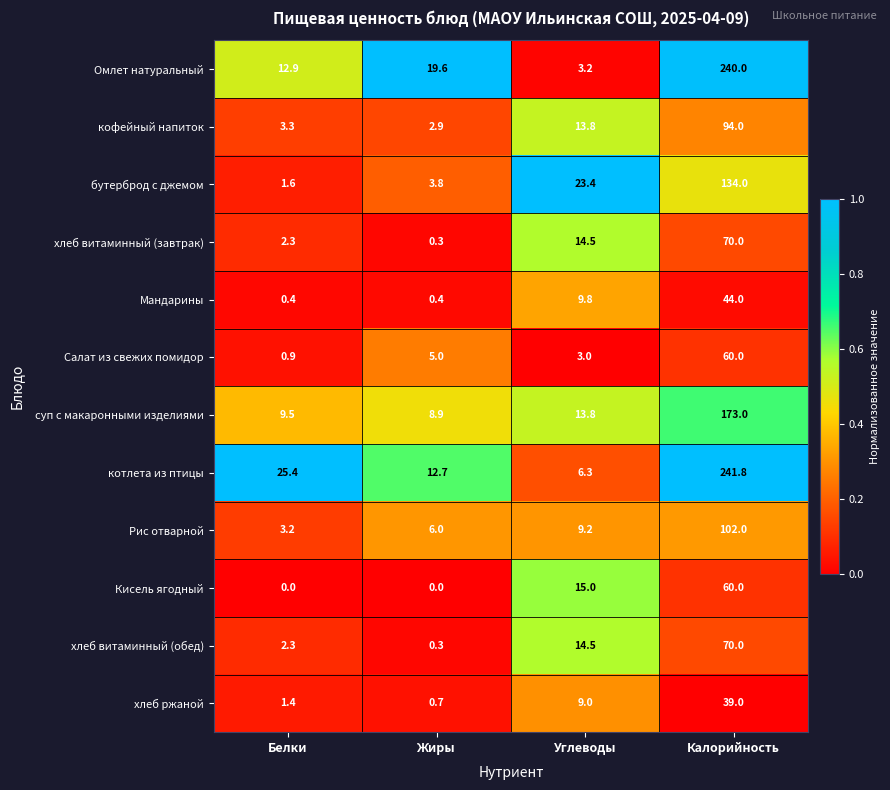

At which category is the sum across all series the highest?

Калорийность